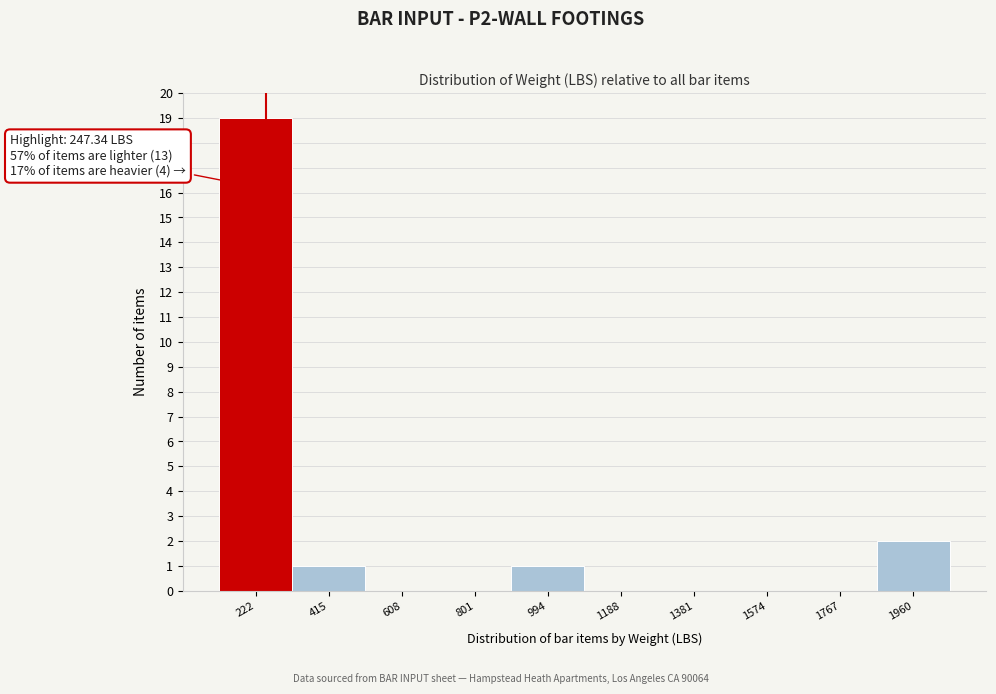

Which range on the x-axis has the tallest bar?

120 to 320